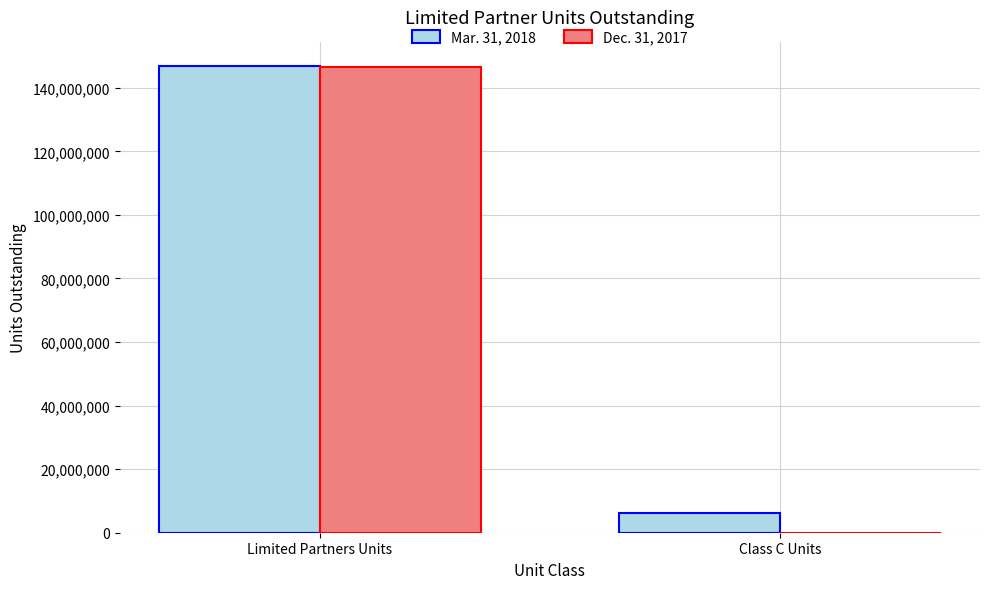

Count the Dec. 31, 2017 values in the range 0 to 146677459.

2